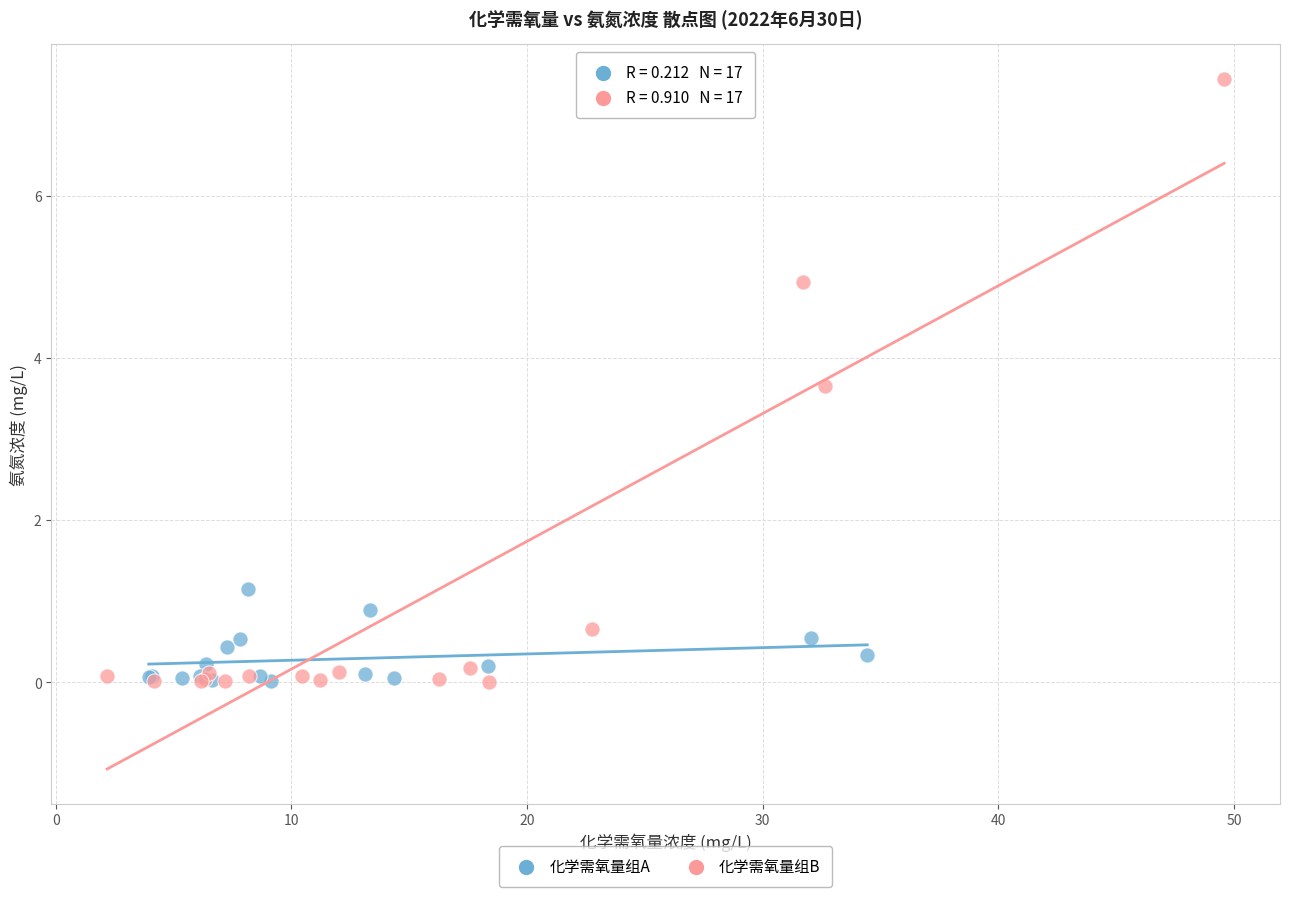

Which series has the widest spread of Y values?

化学需氧量组B